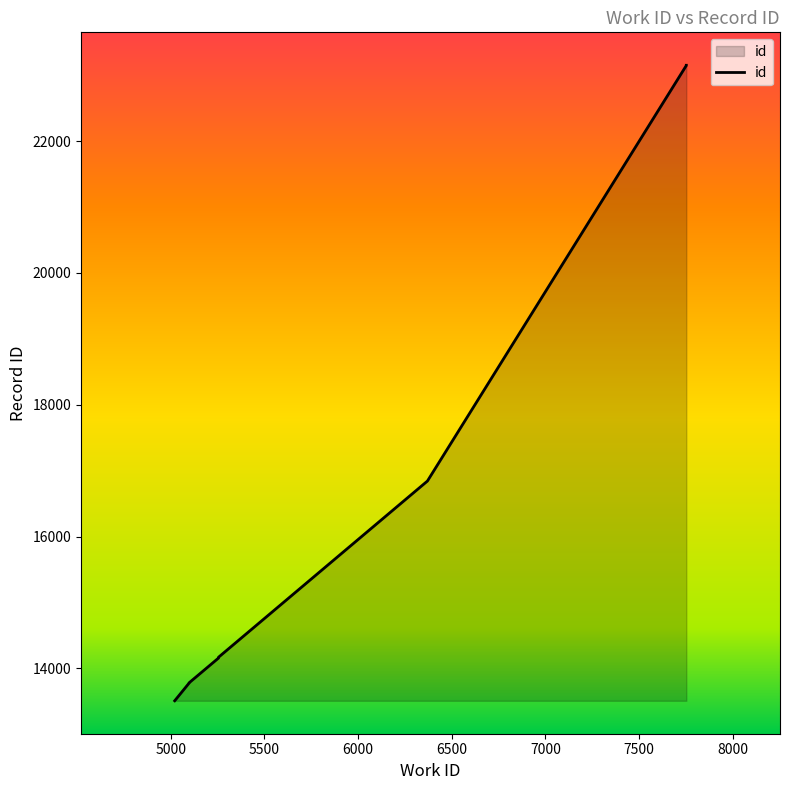

At which label is the value closest to 18329?

6370